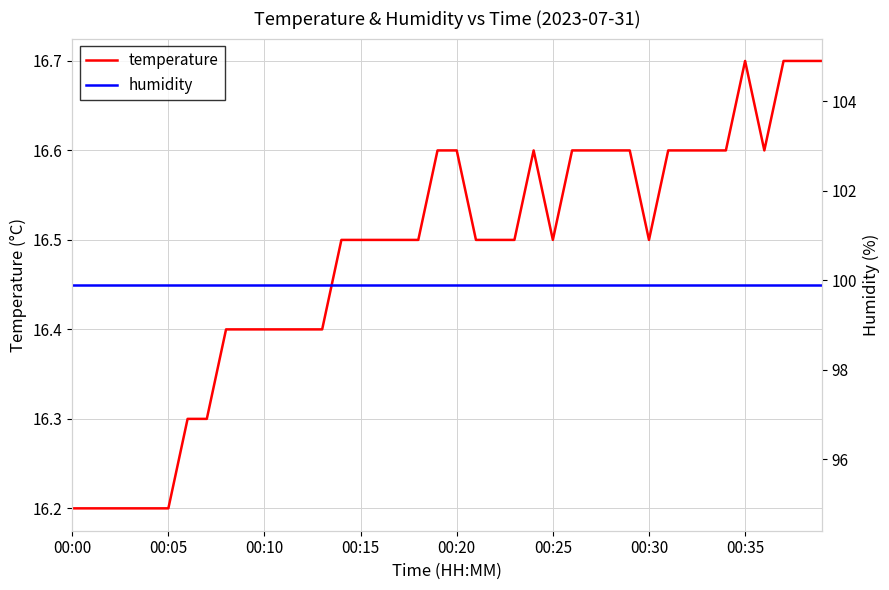

What is the lowest value of the temperature series?

16.2